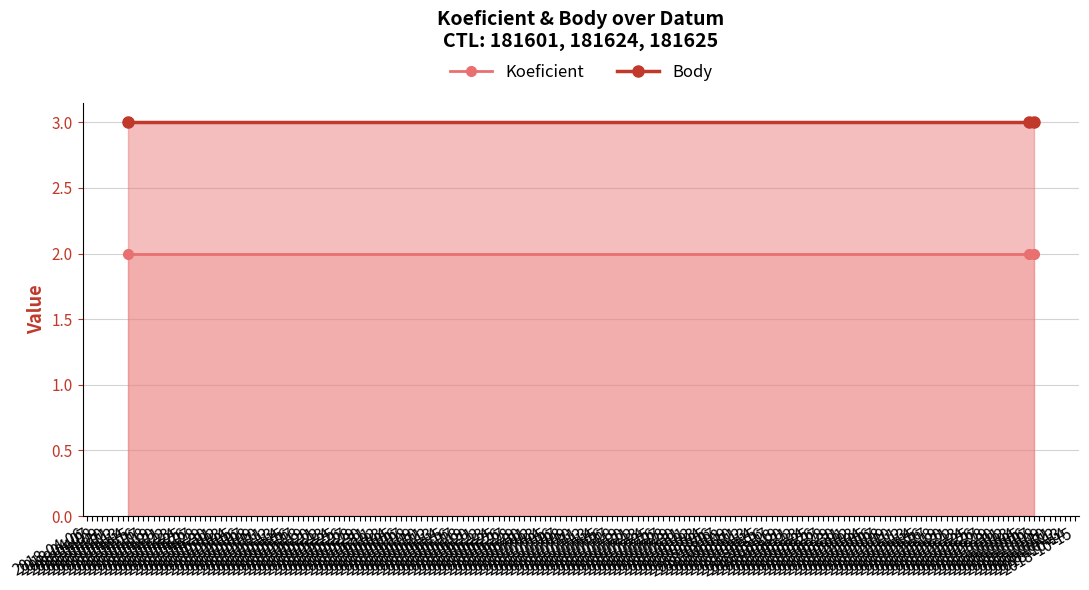

Rank the series by their average value, from lowest to highest.

Koeficient, Body